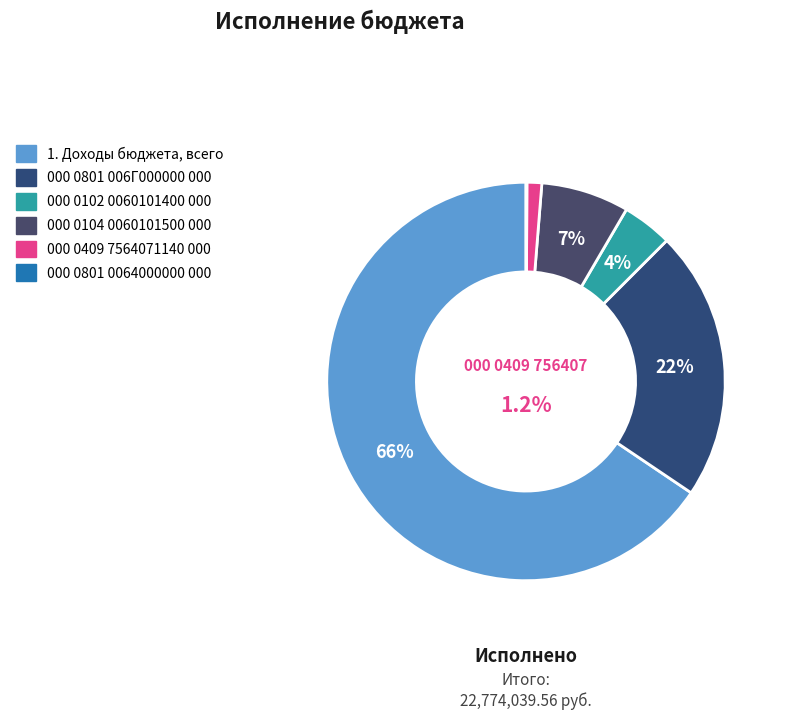

To the nearest percent, what is the difference between the largest and smallest slice percentages?

65%